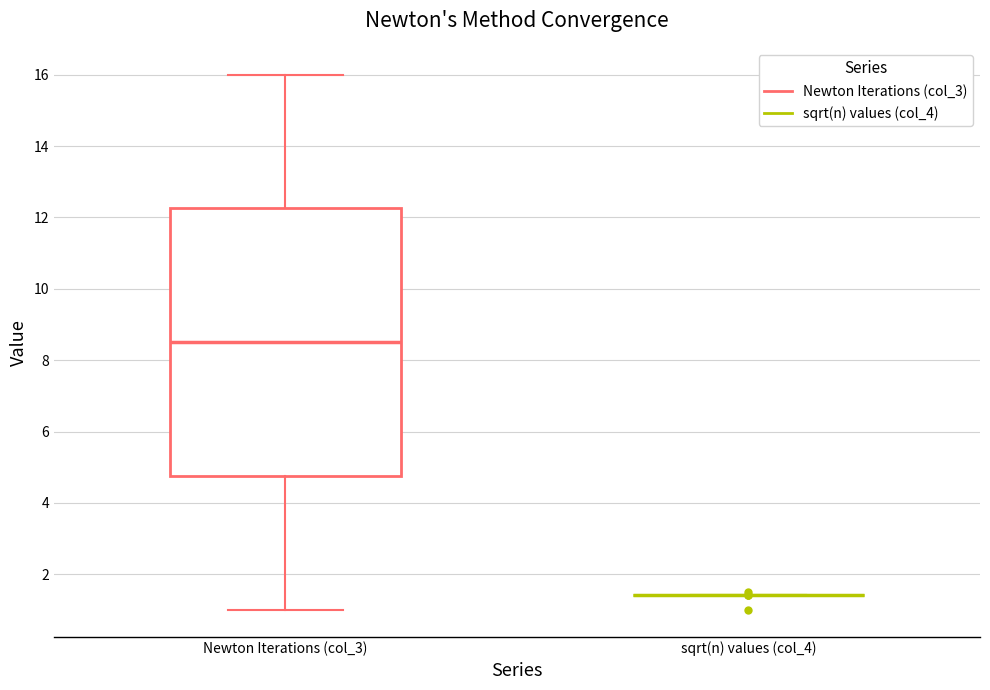

Which box is the tallest, from its lower edge to its upper edge?

Newton Iterations (col_3)